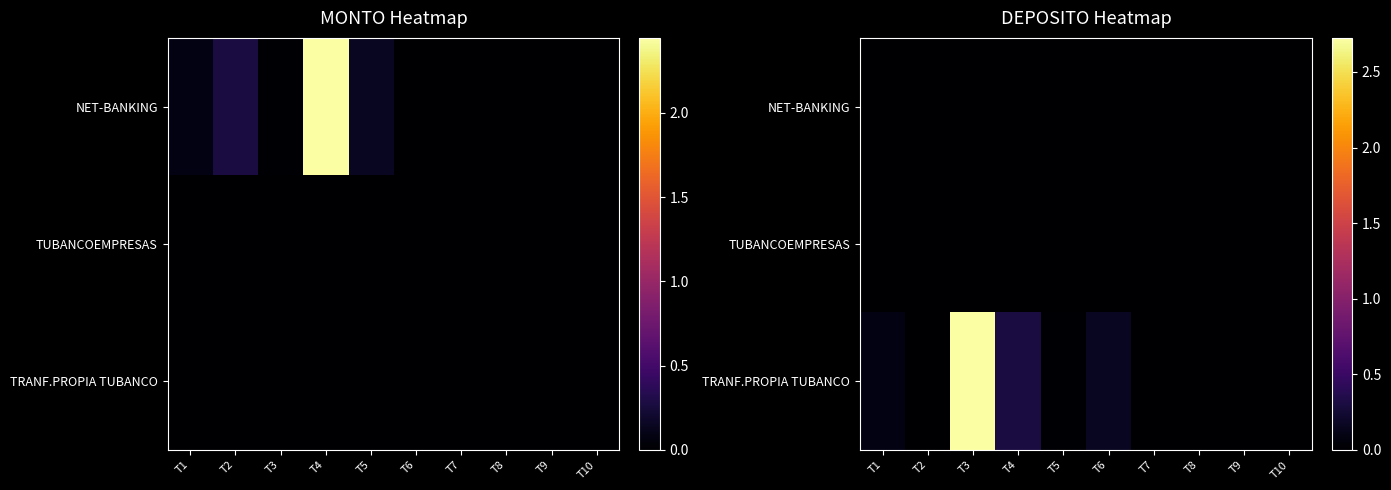

How many positive values does the TRANF.PROPIA TUBANCO series have?

6